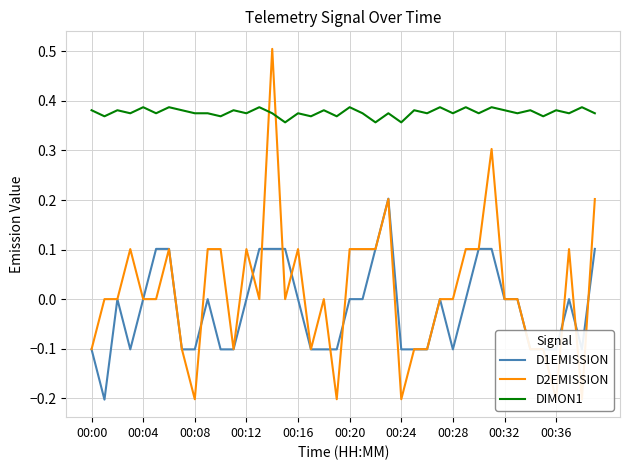

The D1EMISSION series shows 0.0 at 00:04. True or false?

True